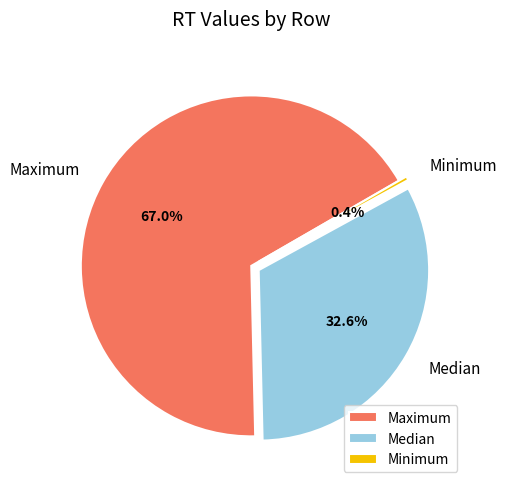

Combined, what portion of the pie is Maximum and Median?

99.6%